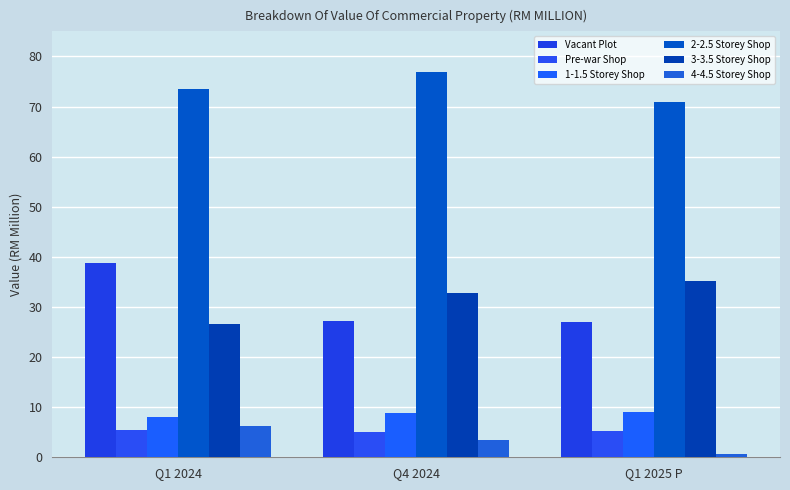

Which series has the largest range (max minus min)?

Vacant Plot